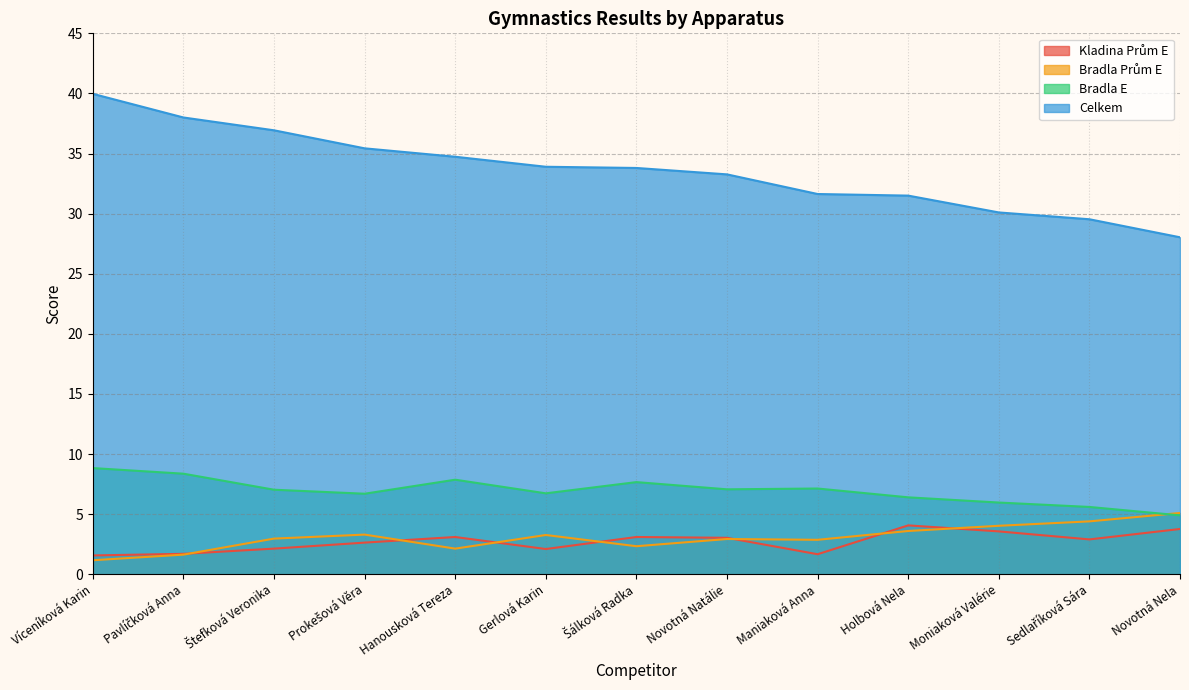

Count the number of categories in the chart.

13